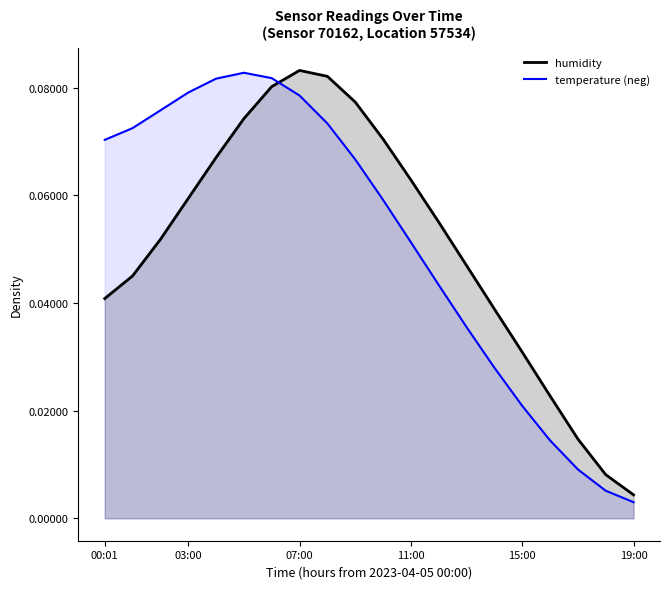

Reading left to right, transcribe all the data shown in this chart.

humidity_line: 0.0	0.0	0.1	0.1	0.1	0.1	0.1	0.1	0.1	0.1	0.1	0.1	0.1	0.0	0.0	0.0	0.0	0.0	0.0	0.0
temperature_line: 0.1	0.1	0.1	0.1	0.1	0.1	0.1	0.1	0.1	0.1	0.1	0.1	0.0	0.0	0.0	0.0	0.0	0.0	0.0	0.0